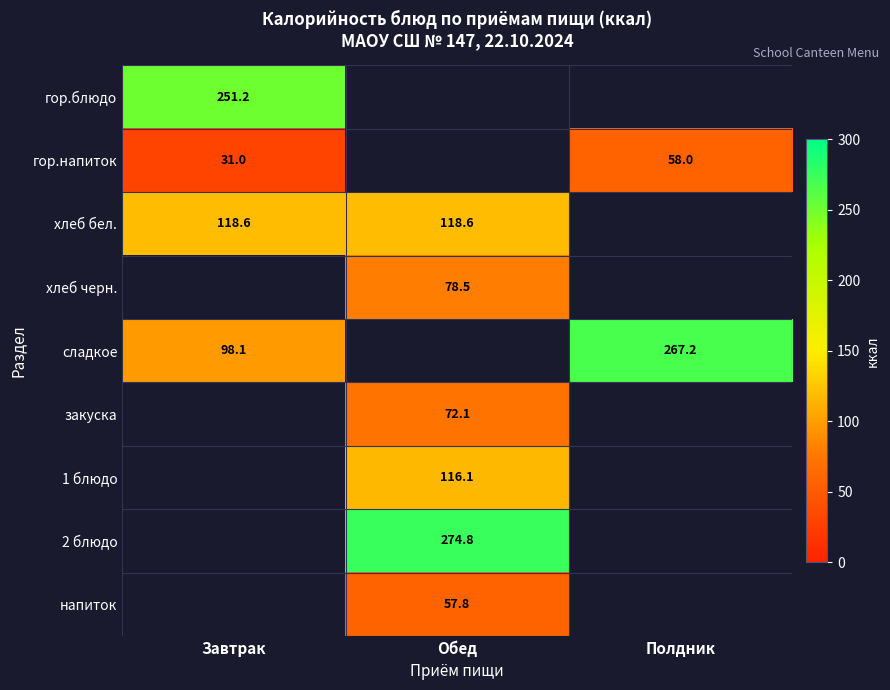

How many categories are shown in the chart?

3